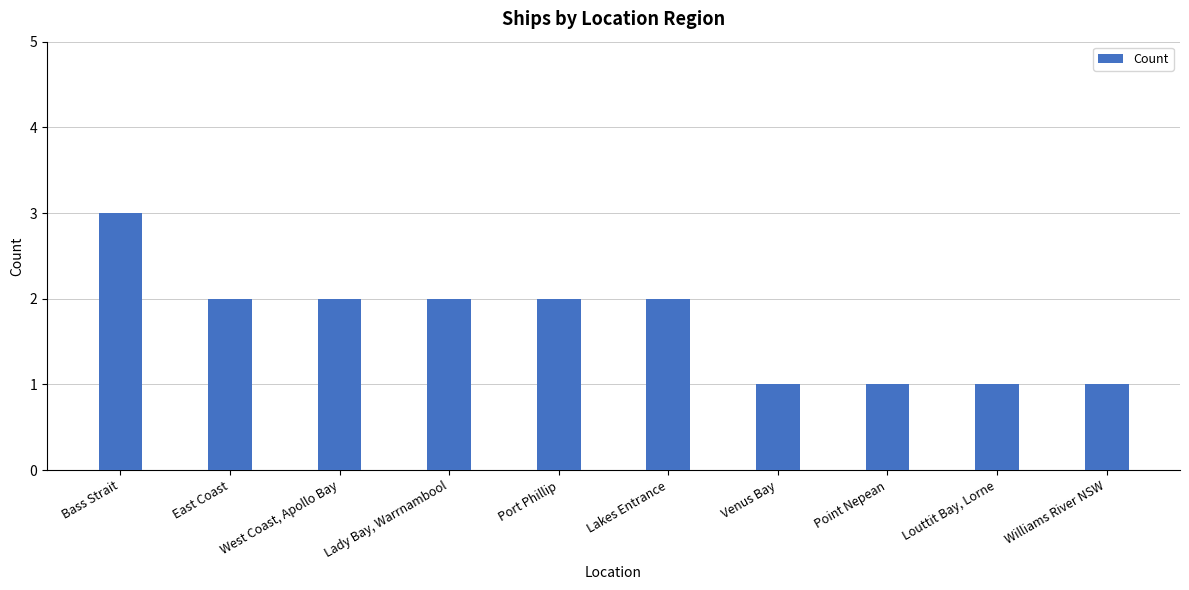

What is the maximum value shown in the chart?

3